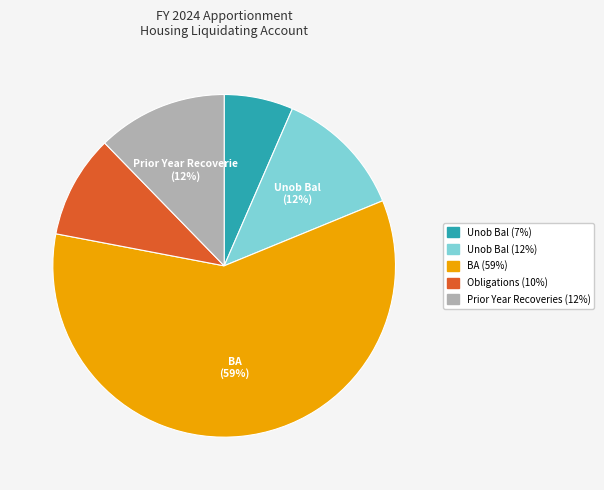

Is there a majority slice in this chart?

Yes